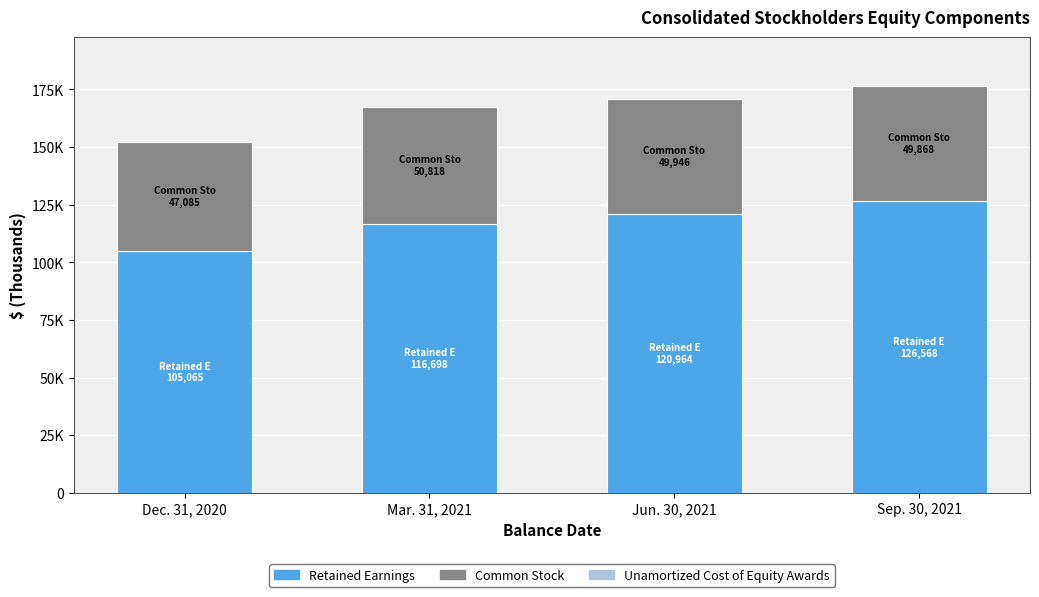

What is the label of the 2nd bar from the right?

Jun. 30, 2021